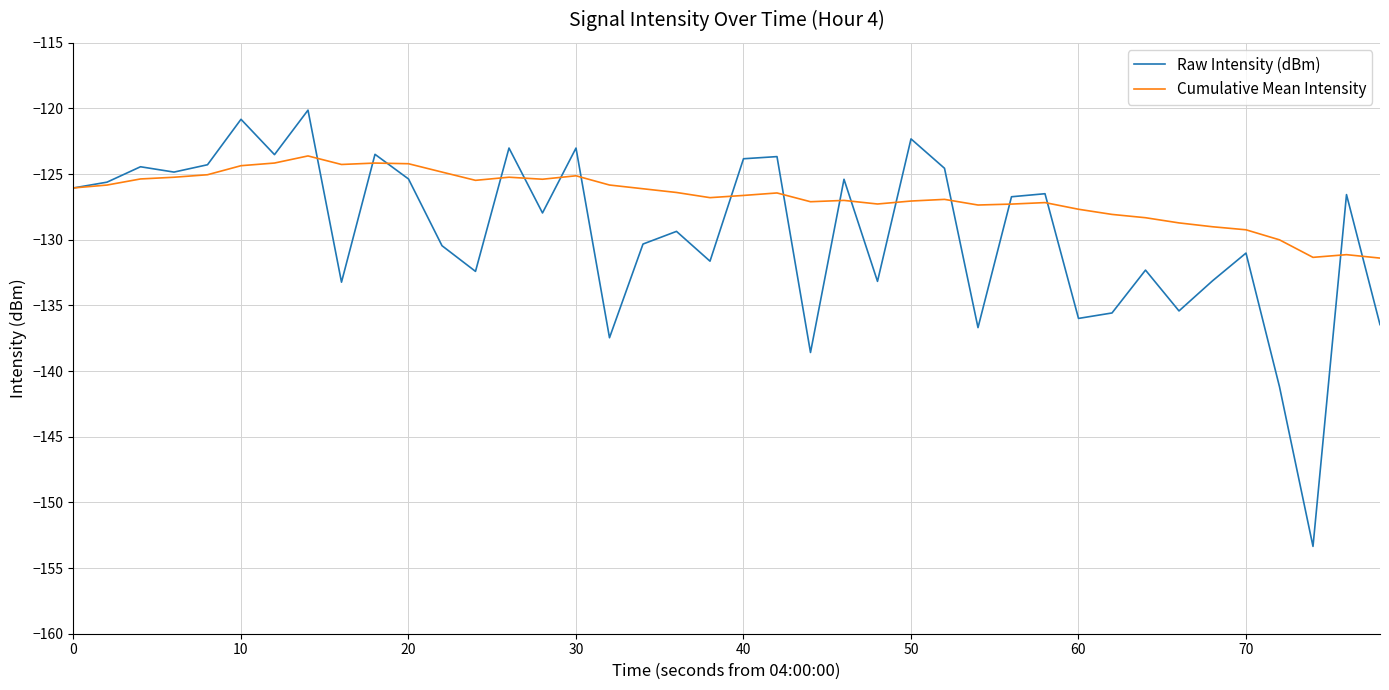

What is the maximum value shown in the chart?

-120.1